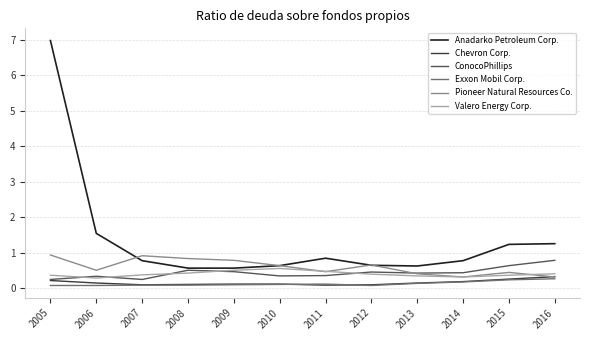

How many intersections are there between Chevron Corp. and Pioneer Natural Resources Co.?

1